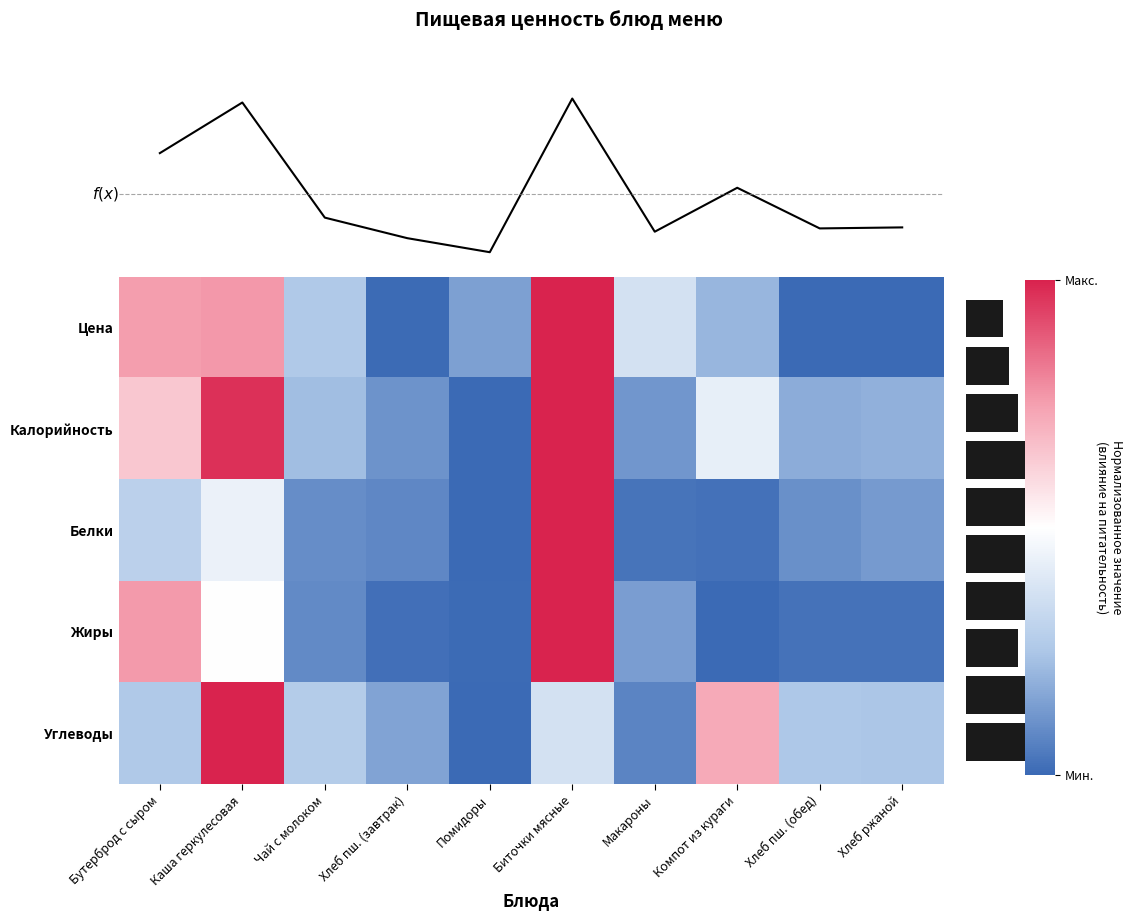

Is it true that Калорийность equals -1.4 at Хлеб пш. (завтрак)?

False